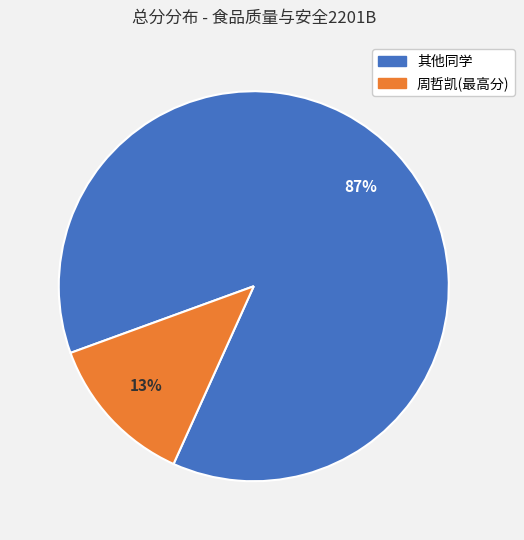

Is there a majority slice in this chart?

Yes